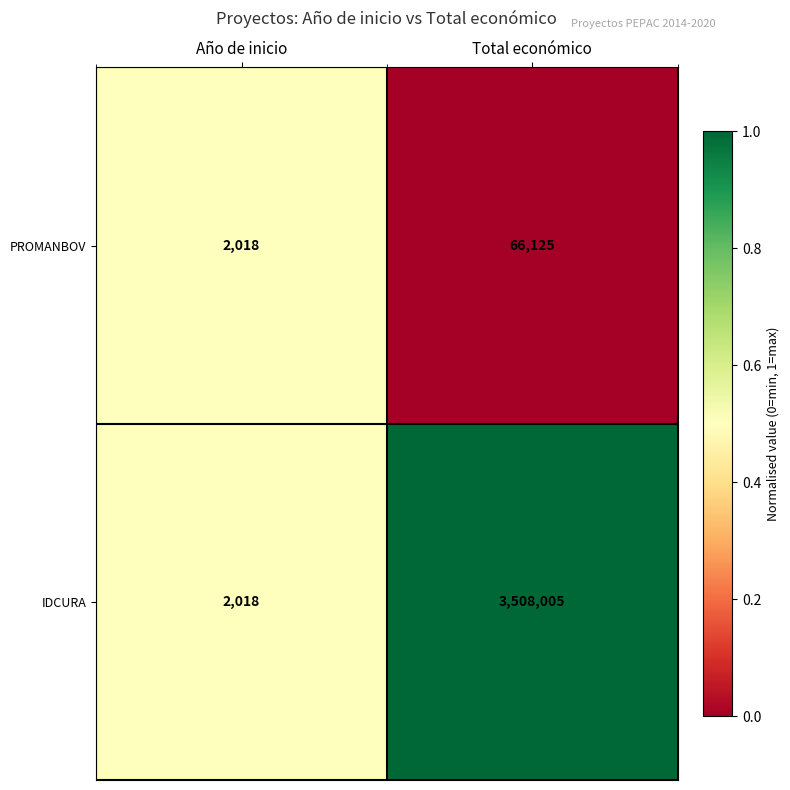

What is the total value across all series at Año de inicio?

4036